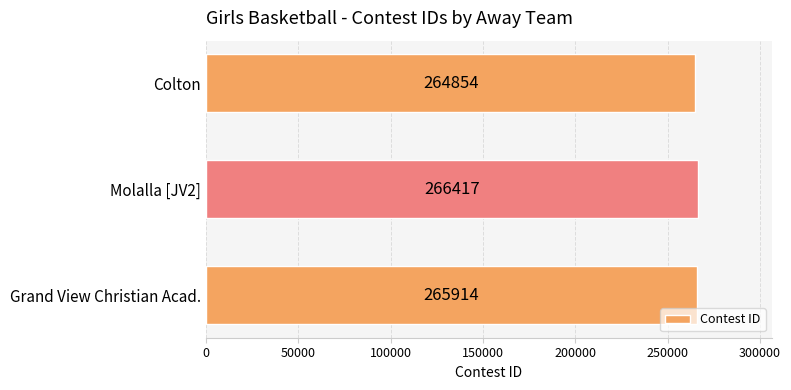

What is the change in value from Grand View Christian Acad. to Colton?

-1060